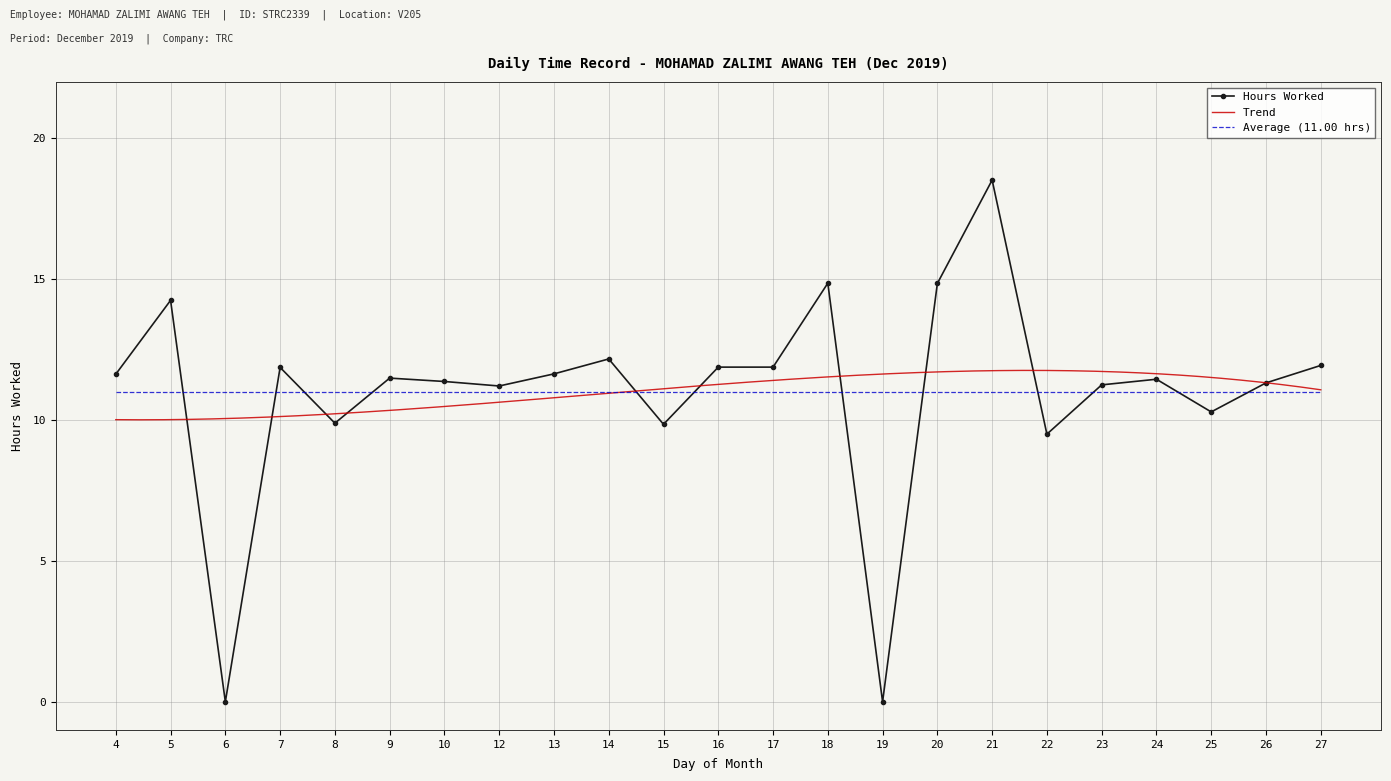

At which category does the data reach its first local valley?

6